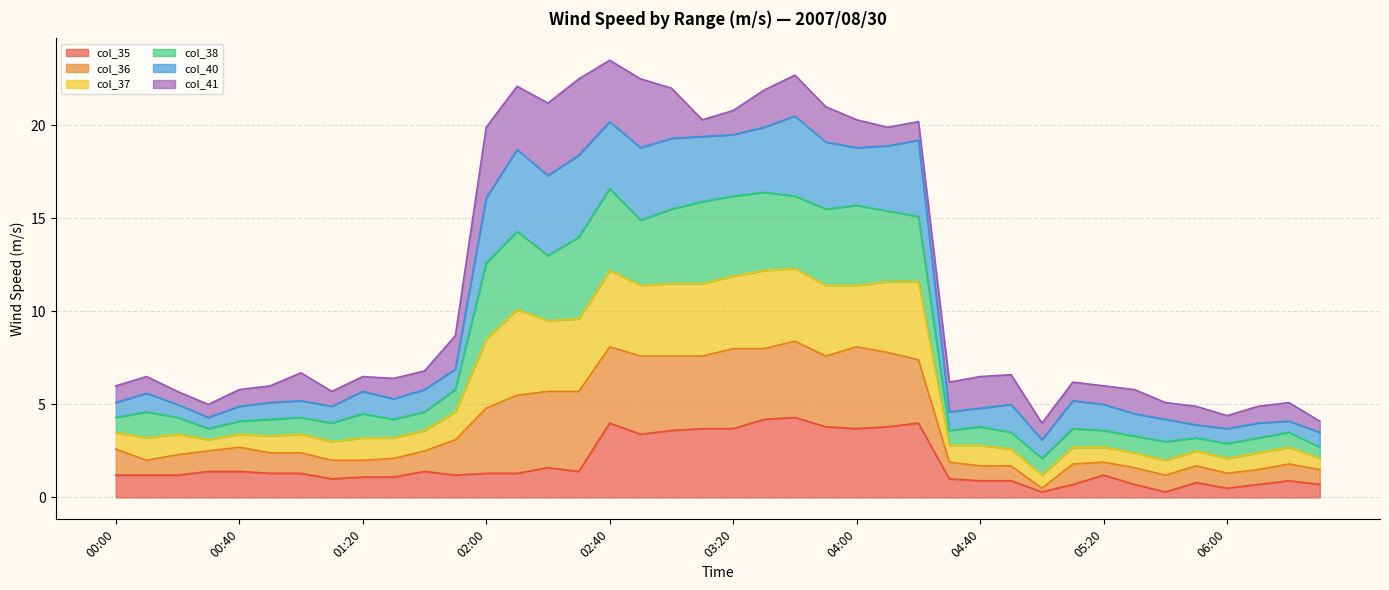

Does the chart display data point markers on the line(s)?

No